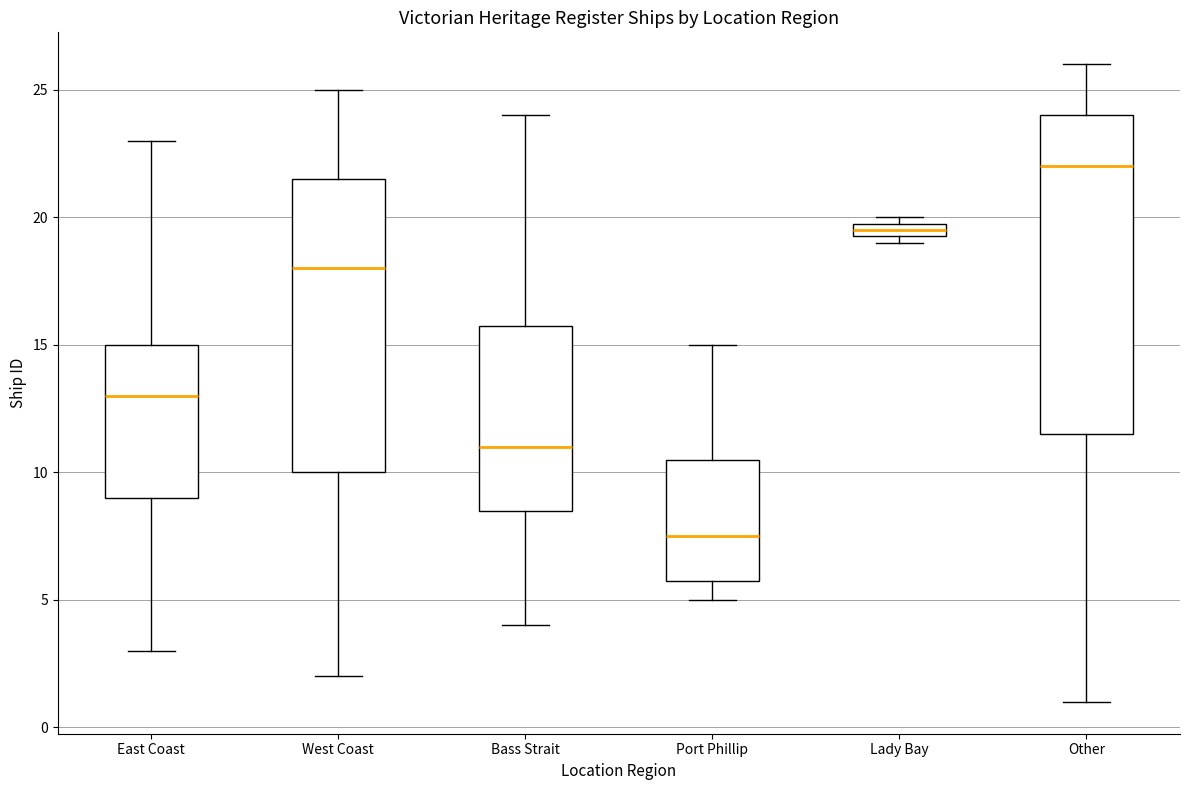

Where does the lower whisker of the box for Port Phillip end on the y-axis? The values are not printed on the chart, so give them approximately, as read against the axis.

5.0